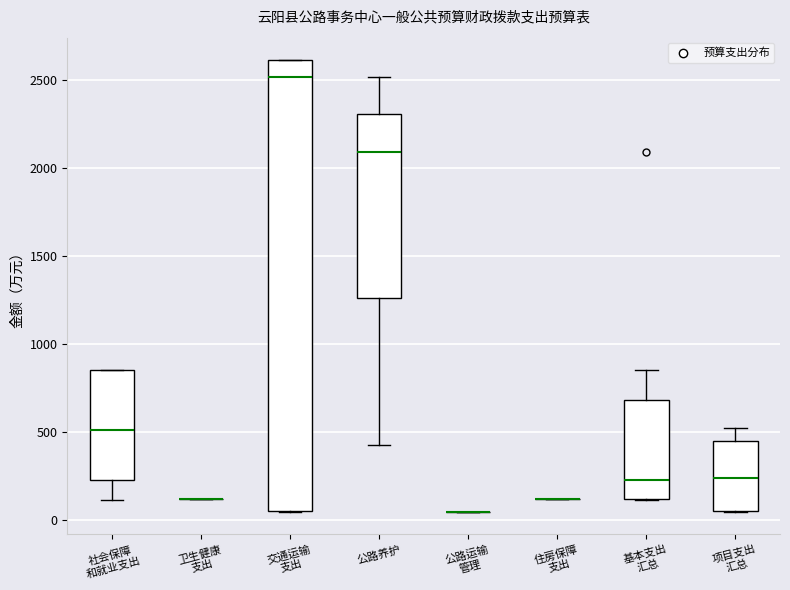

Reading left to right, transcribe this box plot: for each box, give where its median line is, the range the box spans, and where its two whiskers end, as read against the y-axis. The values are not printed on the chart, so give them approximately, as read against the axis.

社会保障 和就业支出: median 500, box 250 to 850, whiskers 100 to 850
卫生健康 支出: box collapsed to a line at 100, whiskers 100 to 100
交通运输 支出: median 2500, box 50 to 2600, whiskers 50 to 2600
公路养护: median 2100, box 1250 to 2300, whiskers 450 to 2500
公路运输 管理: box collapsed to a line at 50, whiskers 50 to 50
住房保障 支出: box collapsed to a line at 100, whiskers 100 to 100
基本支出 汇总: median 250, box 100 to 700, whiskers 100 to 850
项目支出 汇总: median 250, box 50 to 450, whiskers 50 to 500